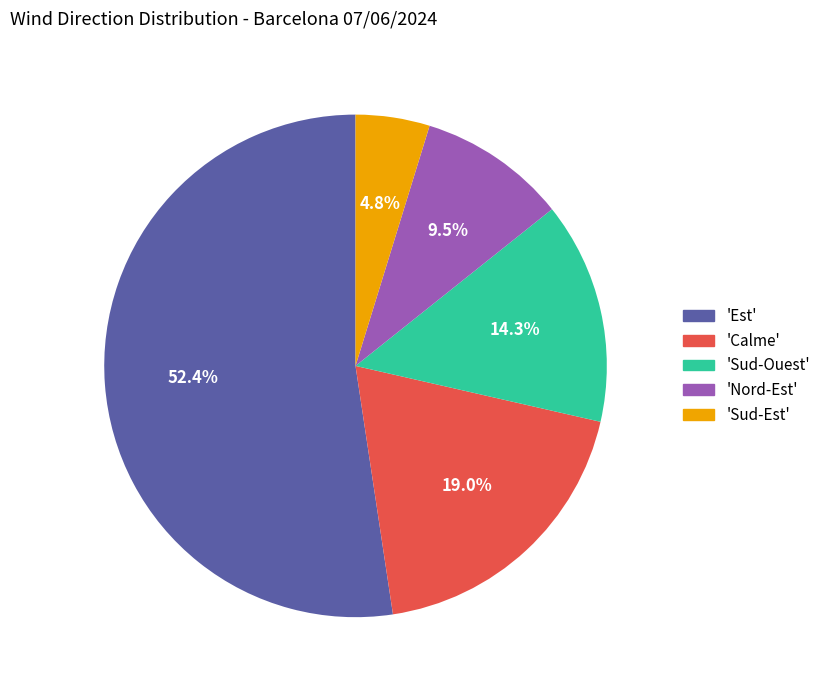

Does any single category account for the majority?

Yes